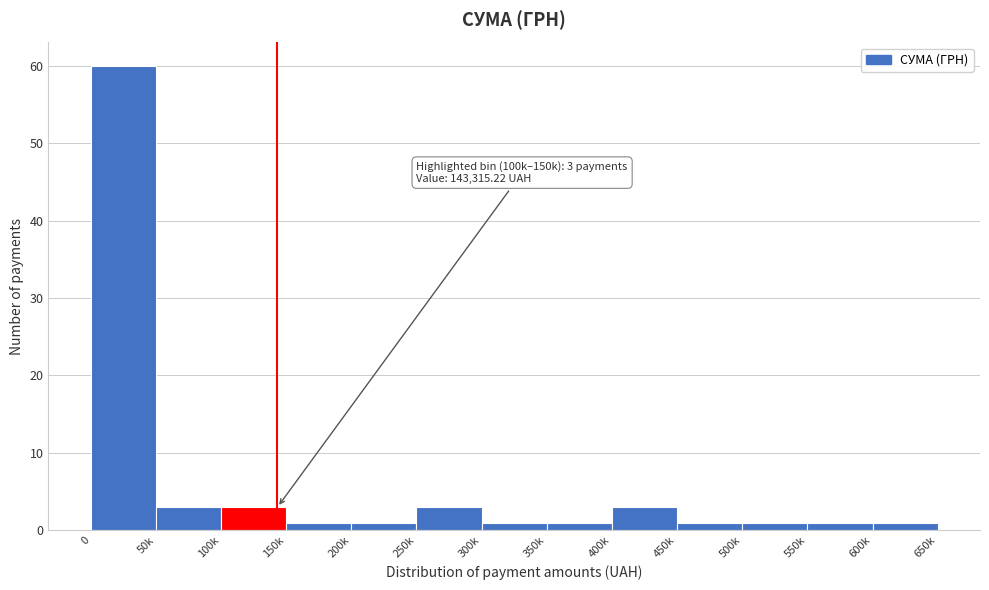

Reading left to right, what are all the values shown in this chart?

0=60	50k=3	100k=3	150k=1	200k=1	250k=3	300k=1	350k=1	400k=3	450k=1	500k=1	550k=1	600k=1